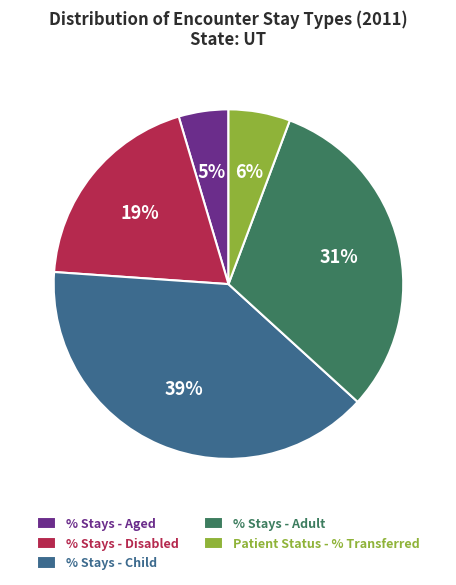

Combined, do Patient Status - % Transferred and % Stays - Adult account for over 50%?

No